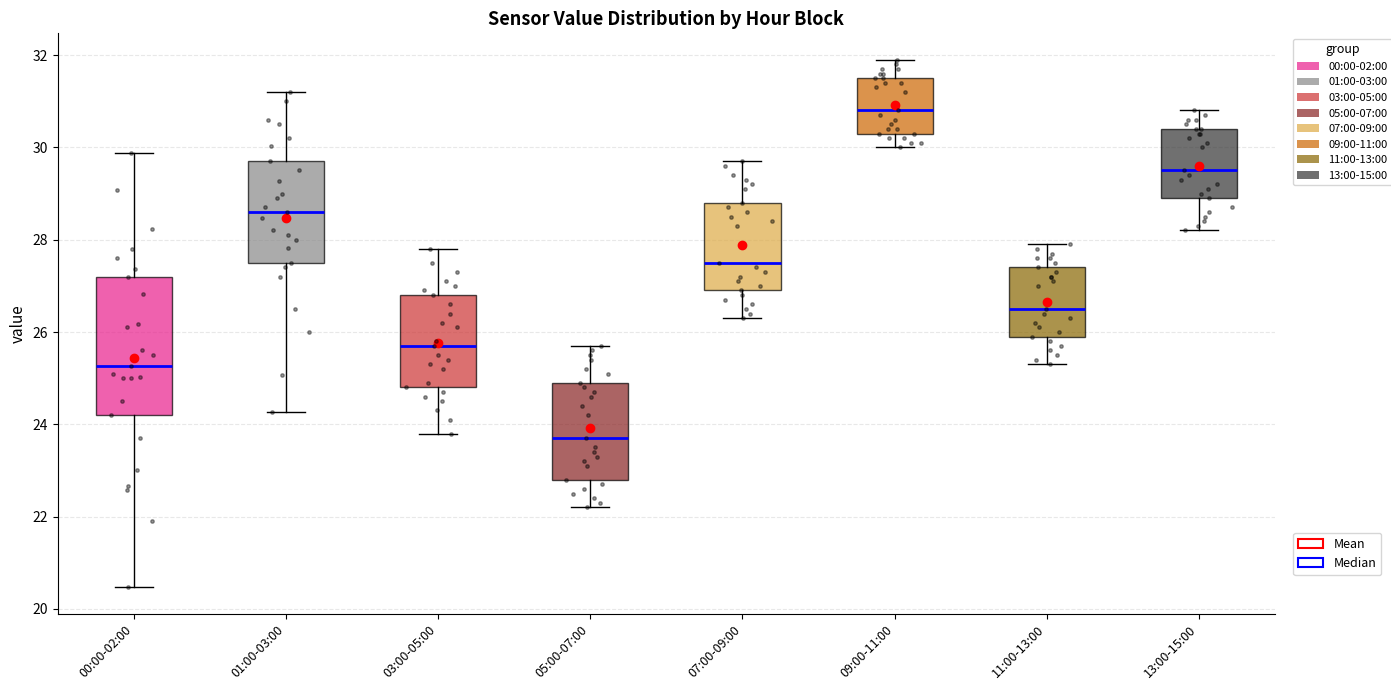

Comparing the boxes themselves (not the whiskers), which one is the tallest?

00:00-02:00